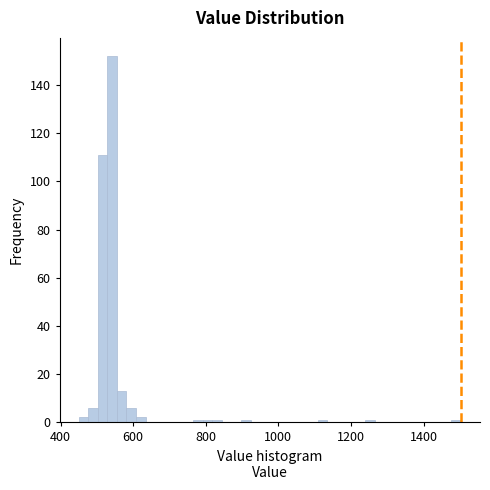

Read against the x-axis, roughly where is the centre of the tallest bar?

540